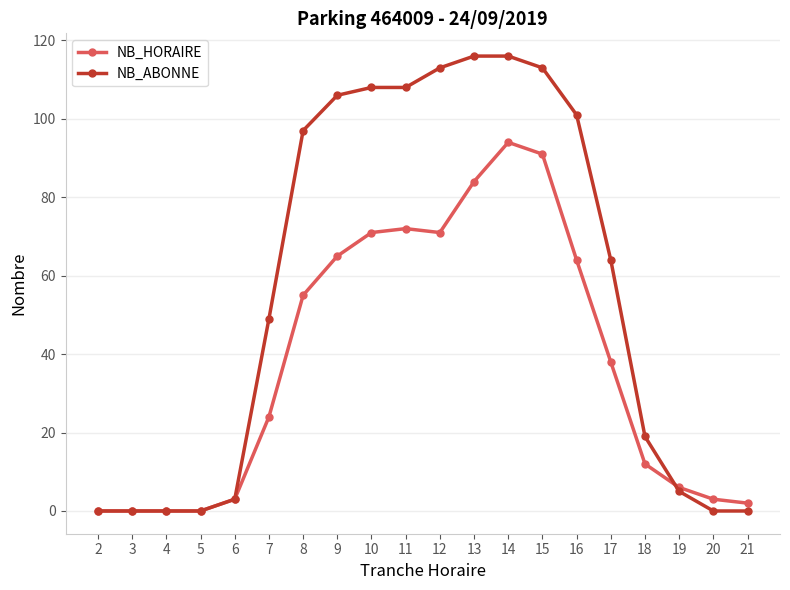

What is the difference between the NB_ABONNE values at 16 and 6?

98